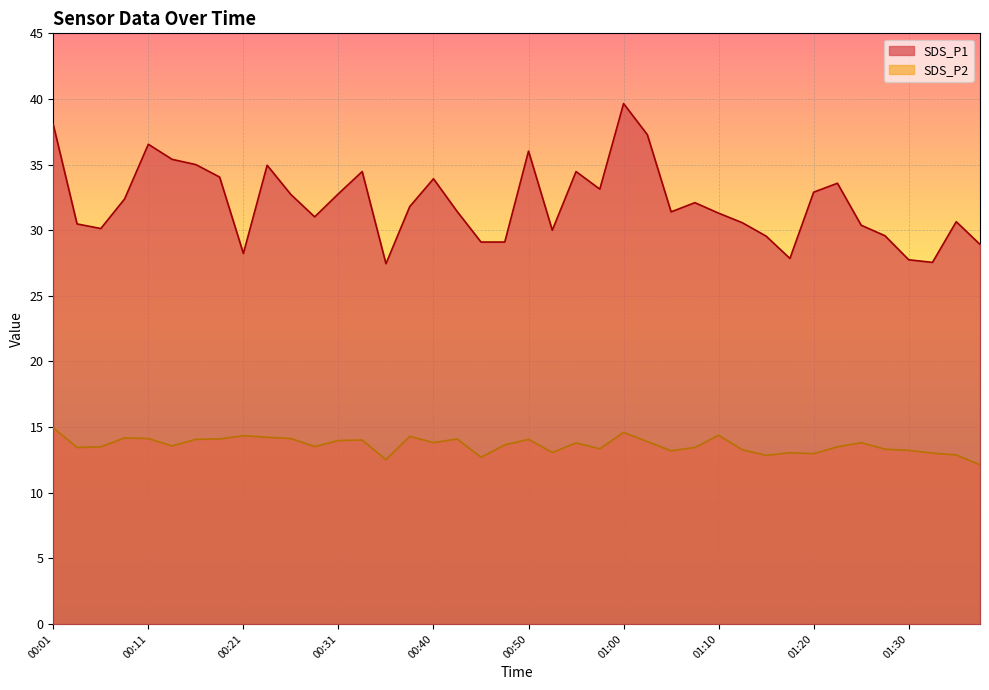

List the series in order of their overall mean, highest first.

SDS_P1, SDS_P2